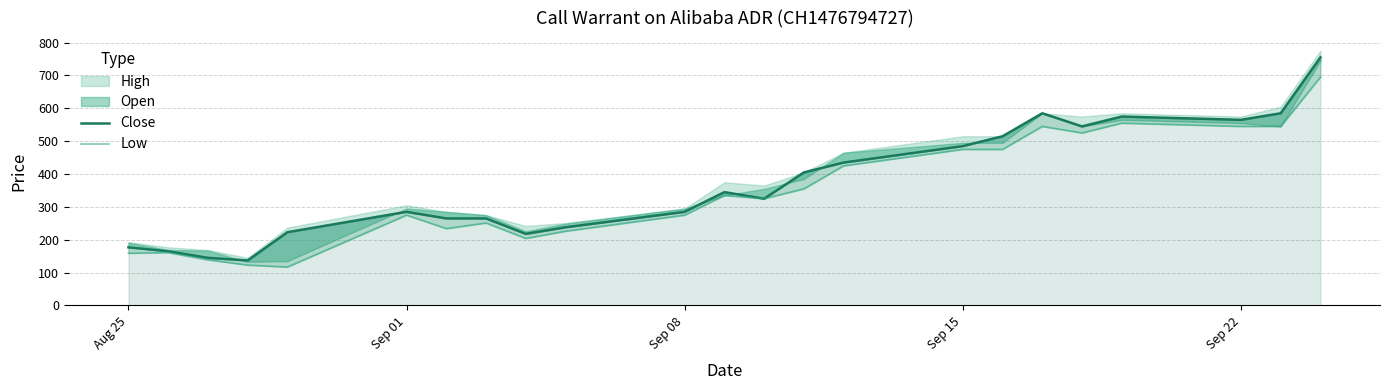

Does the chart display data point markers on the line(s)?

No